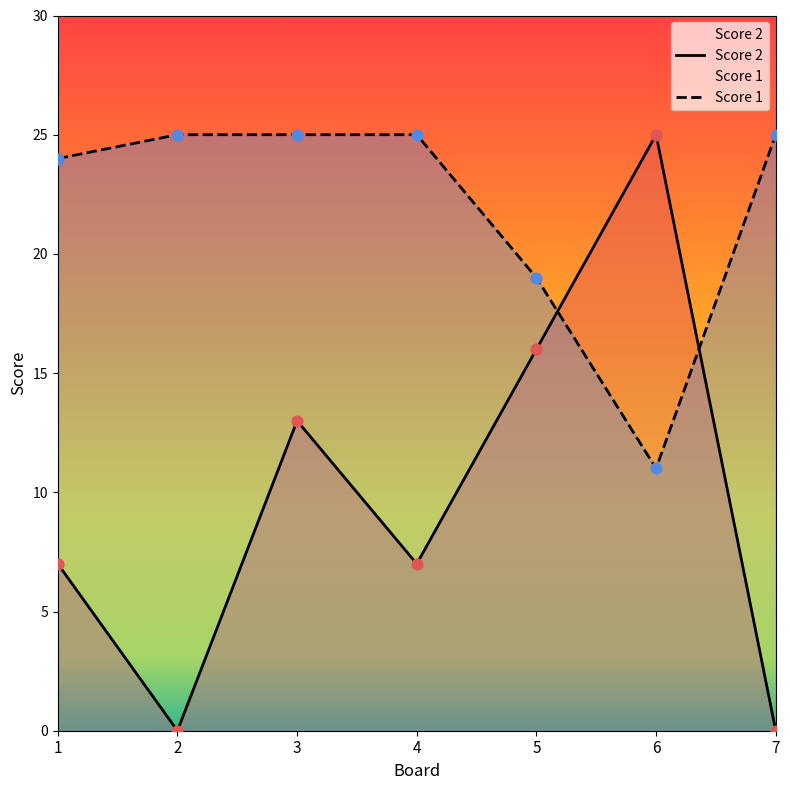

What are all the series names shown in the legend?

Score 2, Score 1